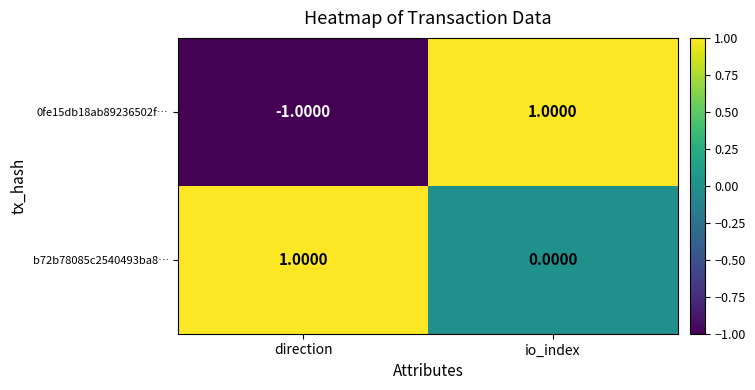

Where is b72b78085c2540493ba8… nearest to the value 0?

io_index